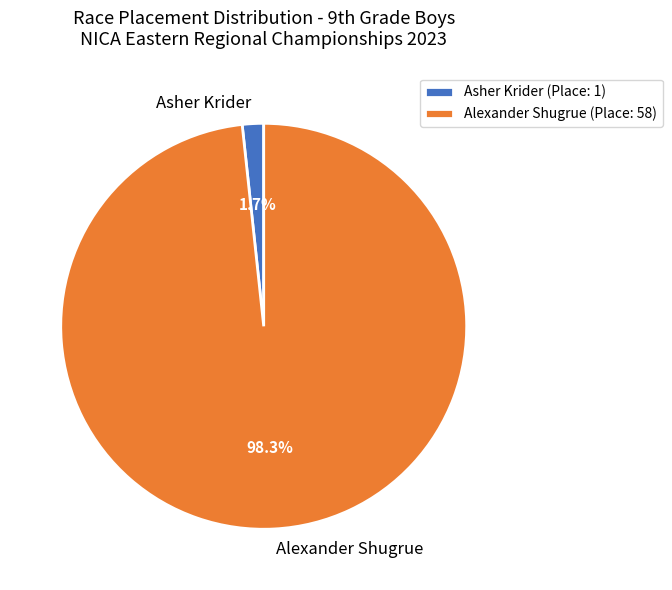

Does Alexander Shugrue represent more than half of the total?

Yes